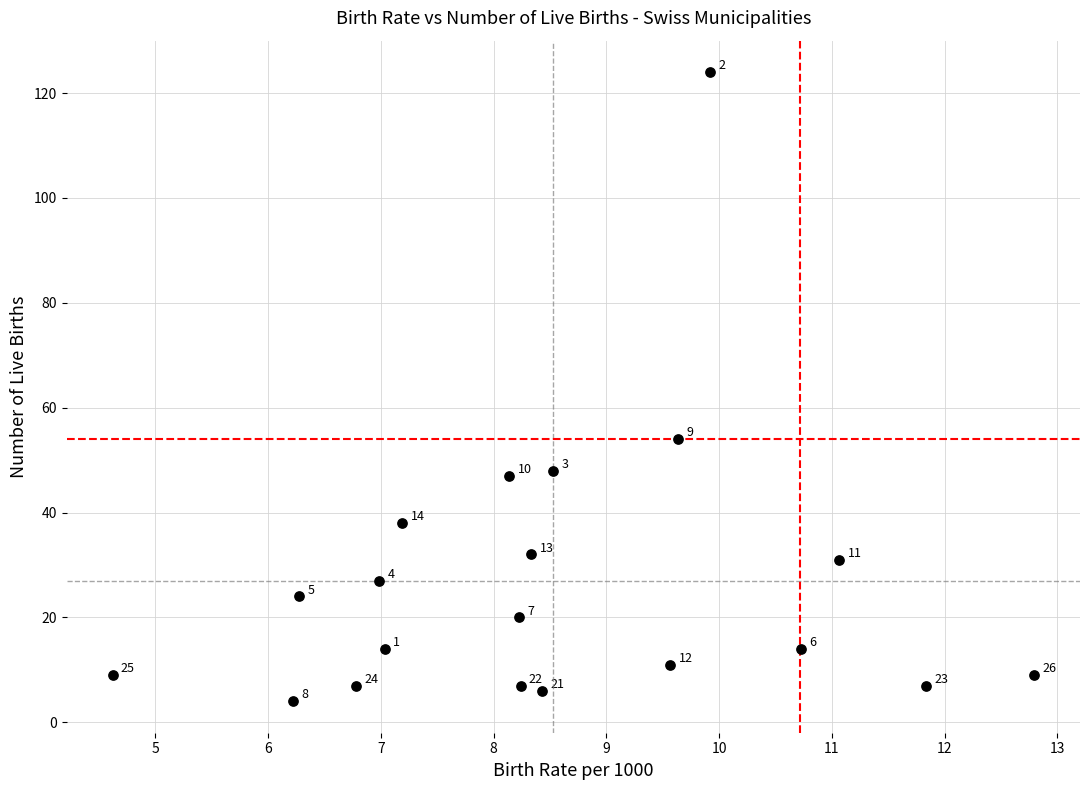

What Y value in the scatter plot is closest to 64?

54